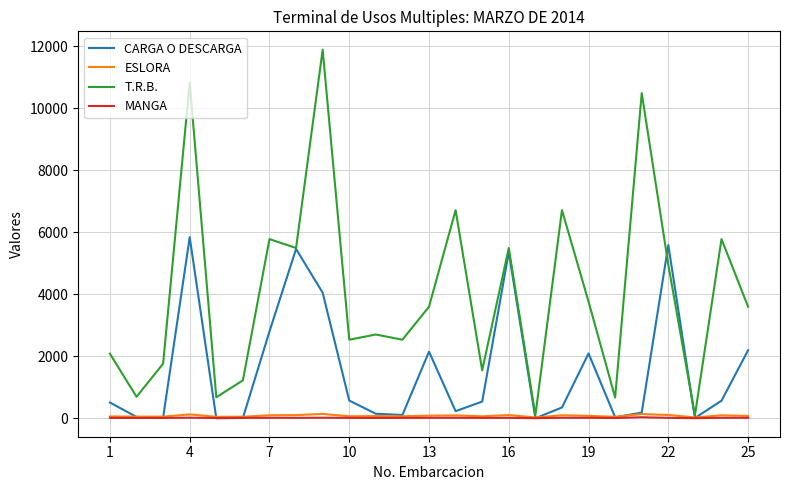

Which series has the widest spread of values?

T.R.B.